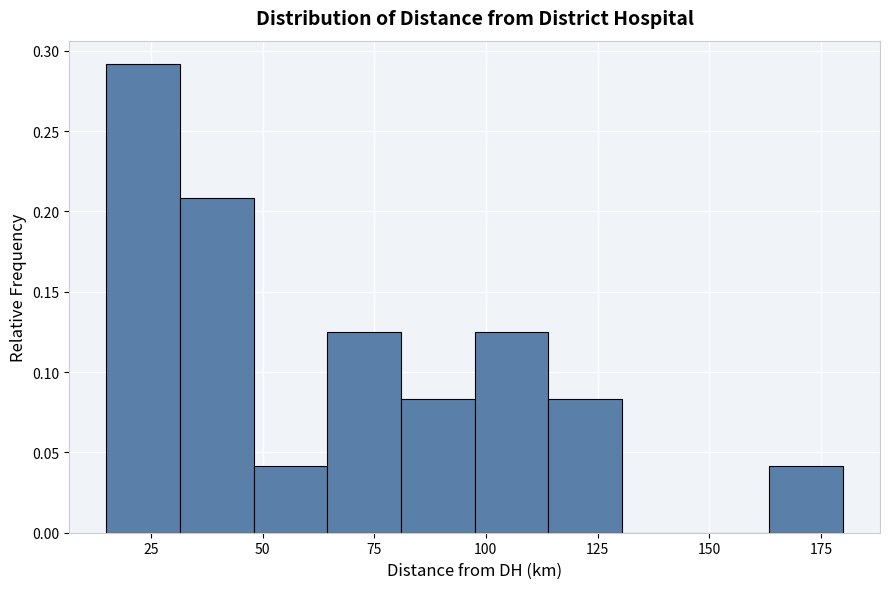

Read against the x-axis, roughly where is the centre of the tallest bar?

25